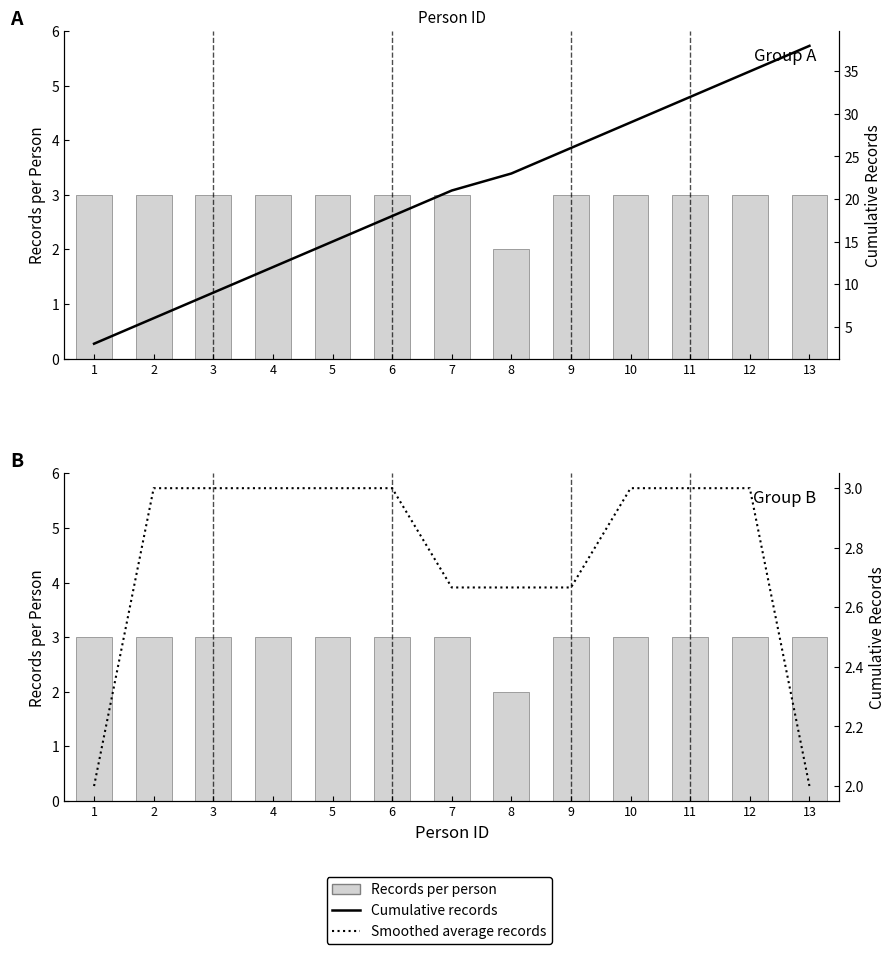

What is the difference between the Cumulative records values at 8 and 6?

5.0